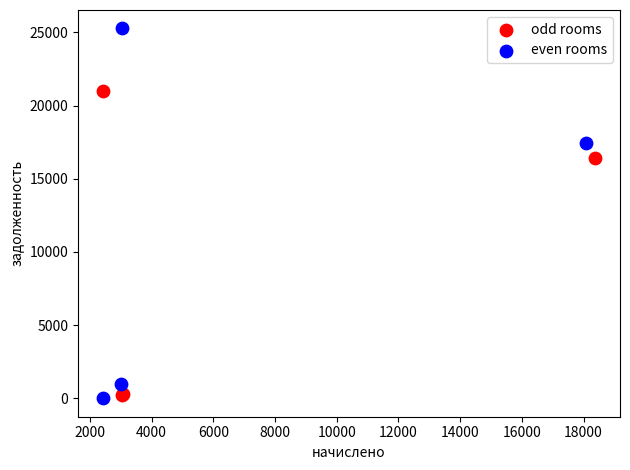

Which series contains the highest Y value?

even rooms